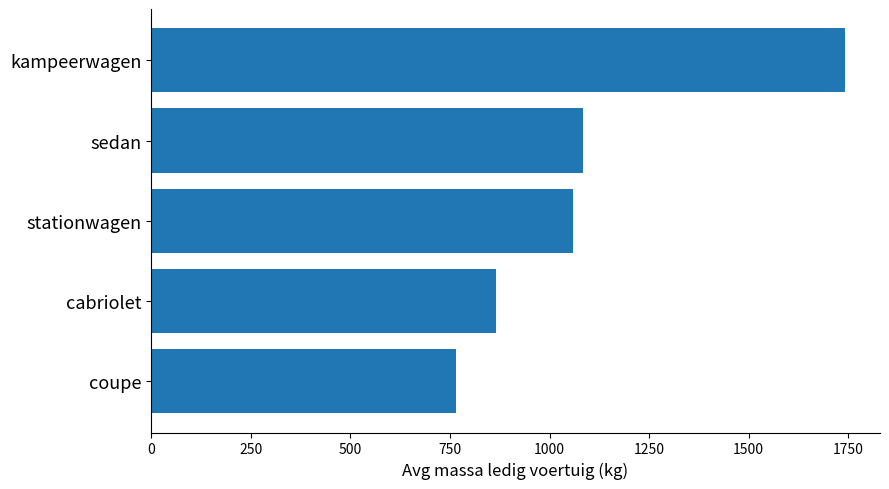

List the labels in order of value, largest first.

kampeerwagen, sedan, stationwagen, cabriolet, coupe